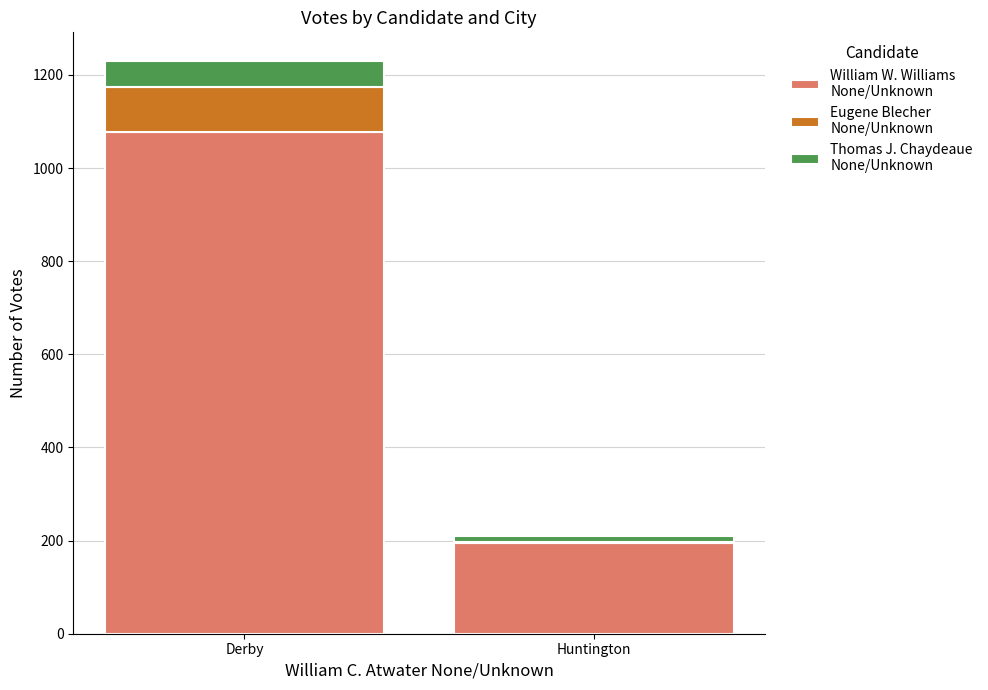

At which category is the sum across all series the highest?

Derby